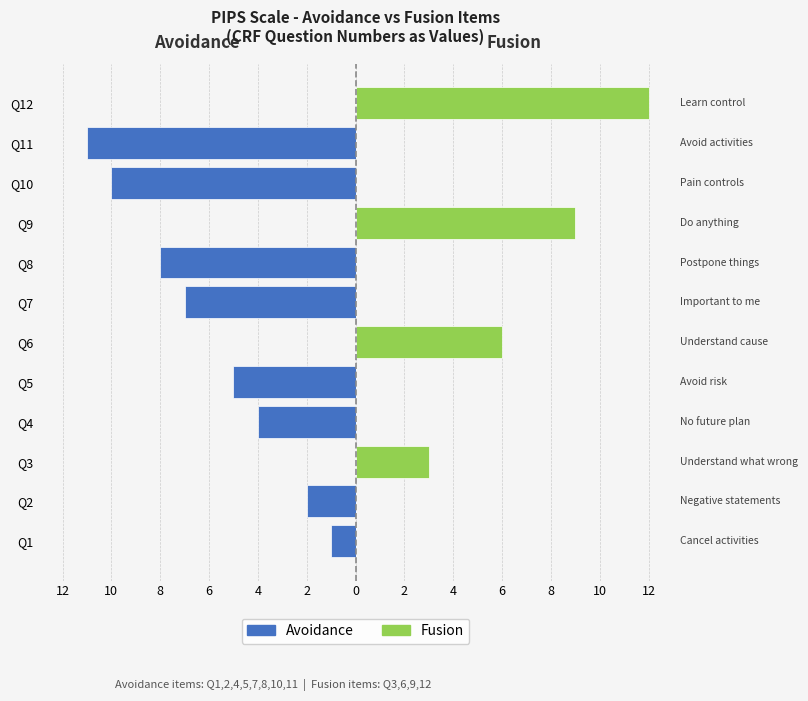

How many data points in Fusion are above 0?

4